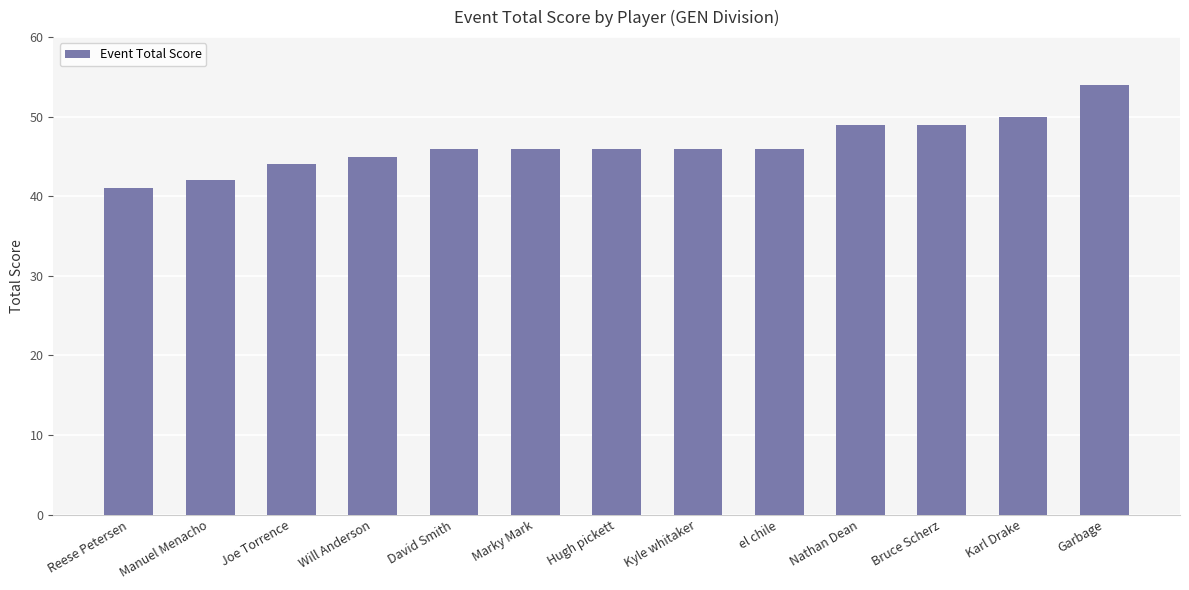

What is the approximate value at Nathan Dean, to the nearest 10?

50